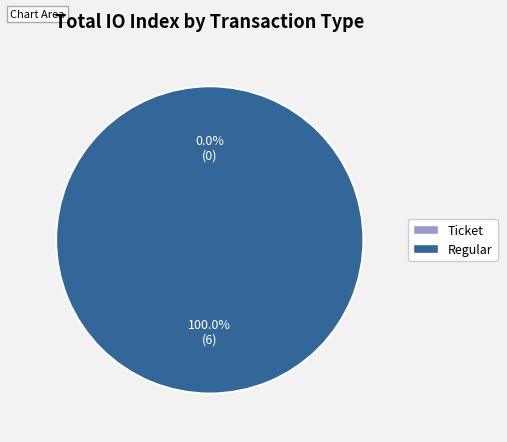

To the nearest percent, what is the average slice percentage?

50%